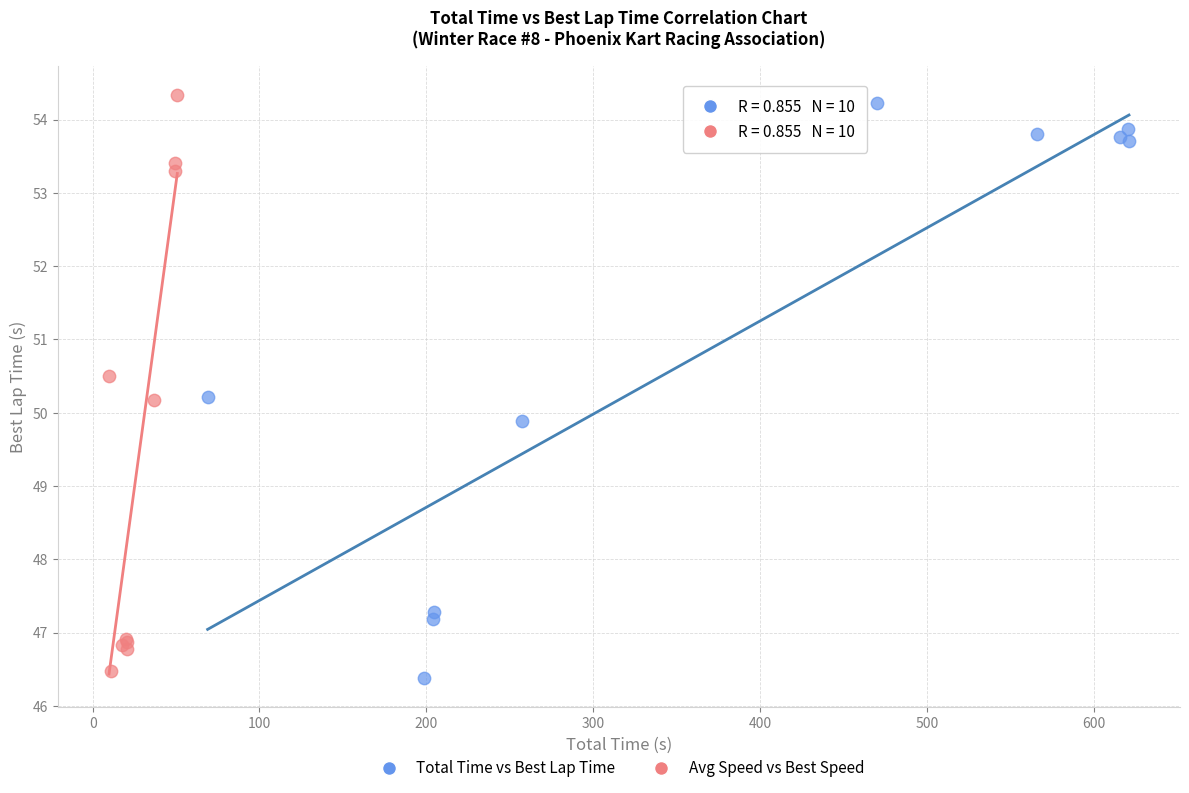

What are all the series names shown in the legend?

Total Time vs Best Lap Time, Avg Speed vs Best Speed